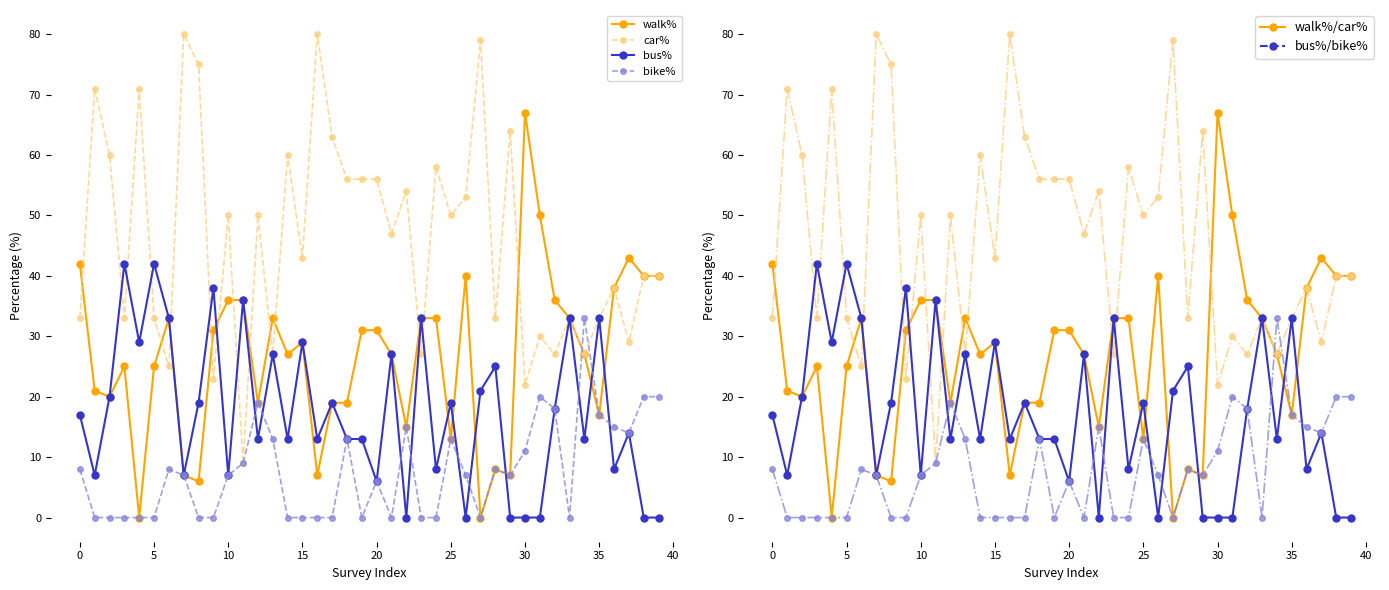

List the series in order of their overall mean, lowest first.

bike%, bus%, walk%, car%